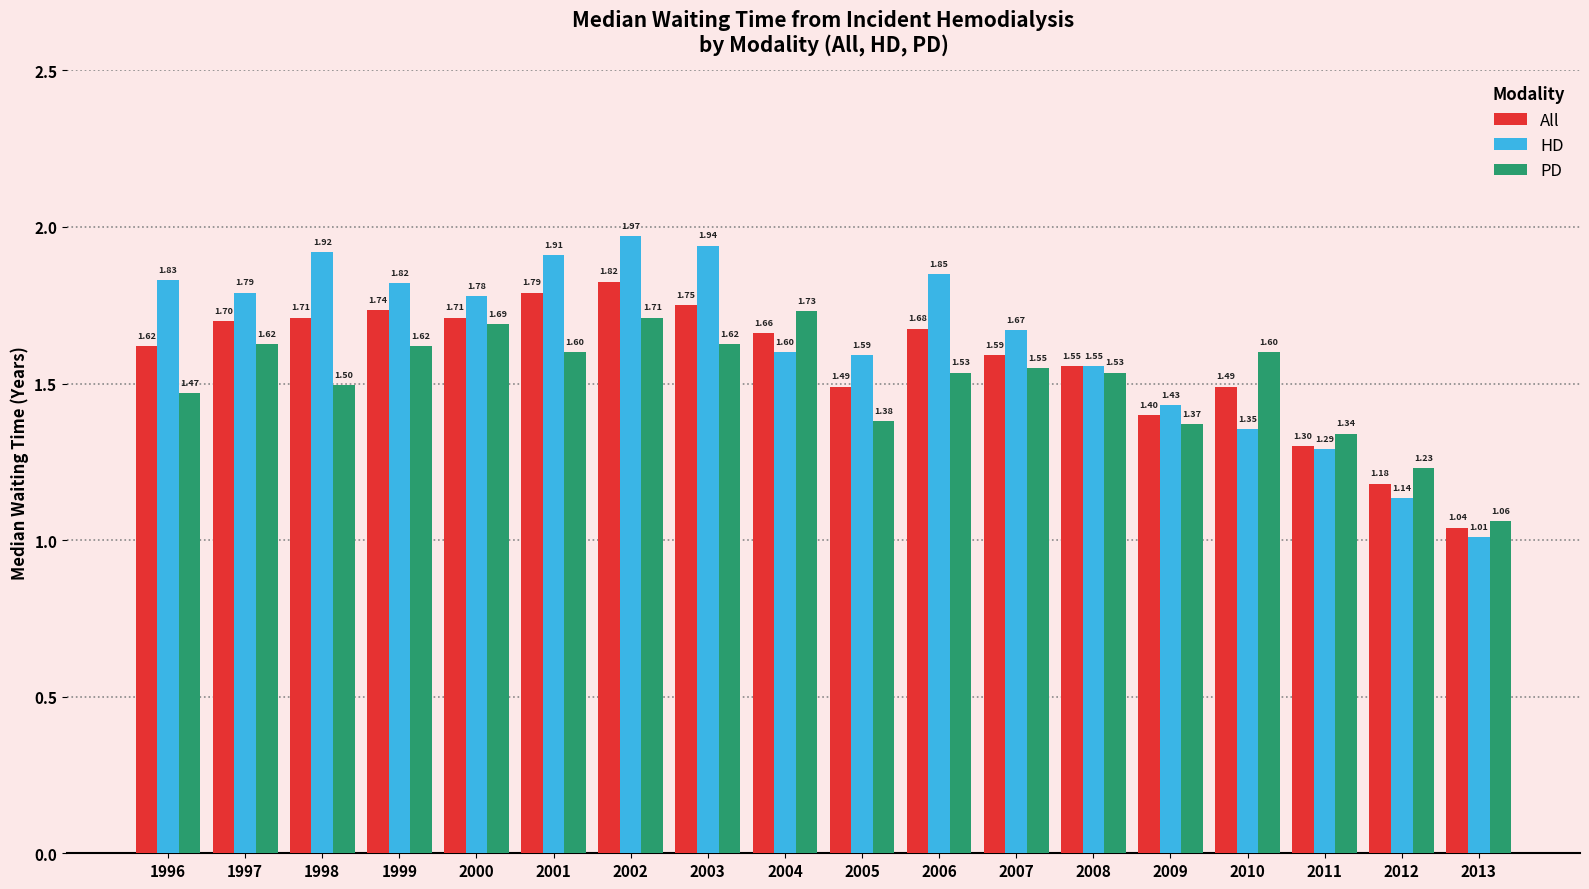

Rank the series by their maximum value, from highest to lowest.

HD, All, PD